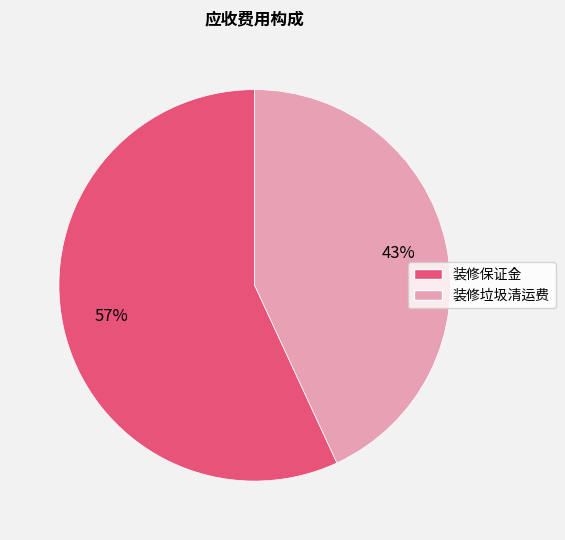

Combined, do 装修垃圾清运费 and 装修保证金 account for over 50%?

Yes